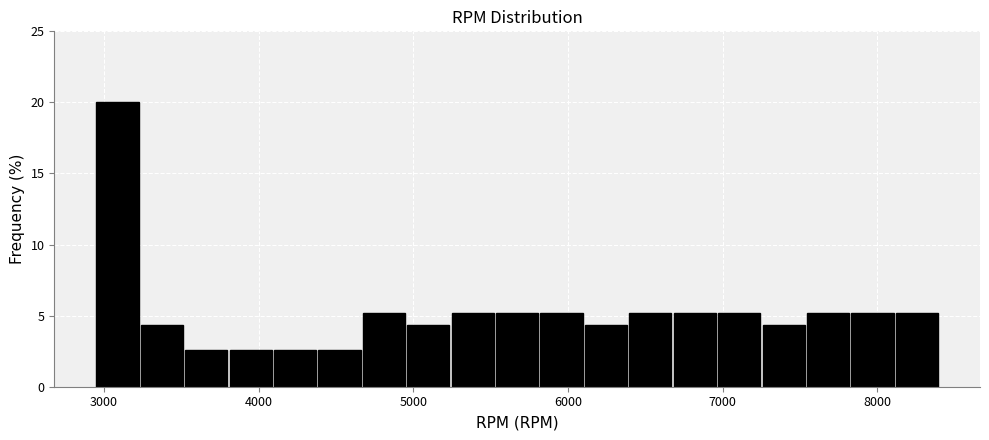

Read against the x-axis, roughly where is the centre of the tallest bar?

3100